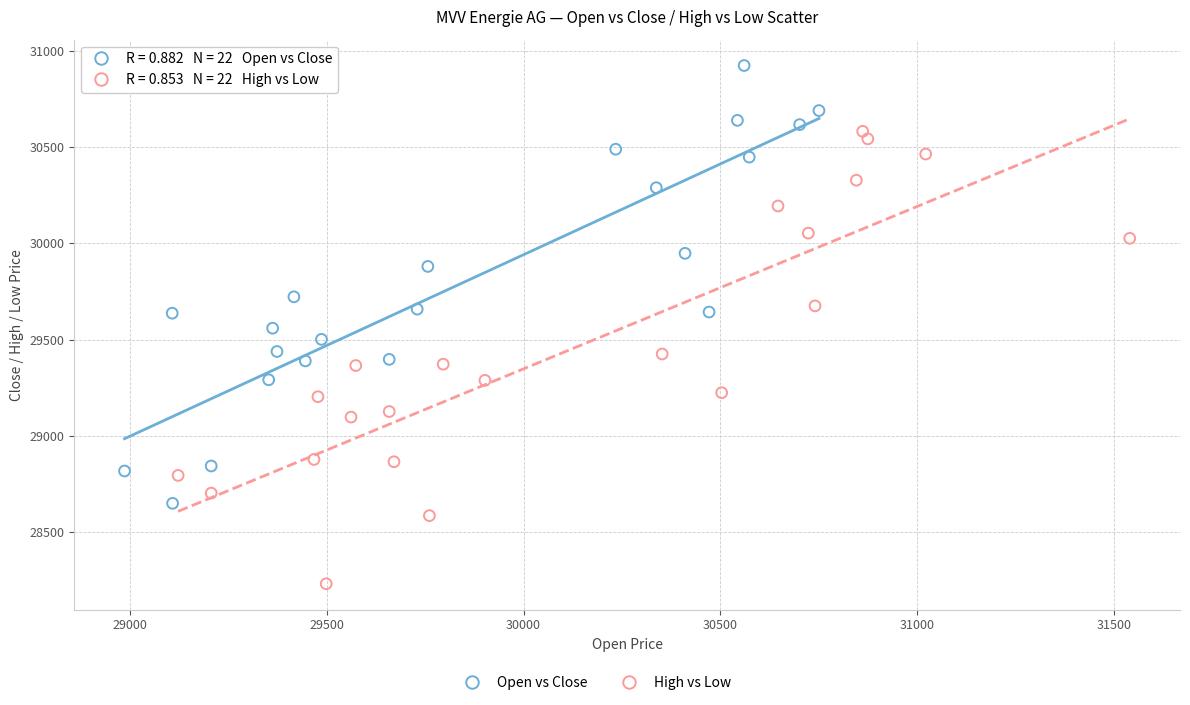

Which series has the widest spread of Y values?

High vs Low